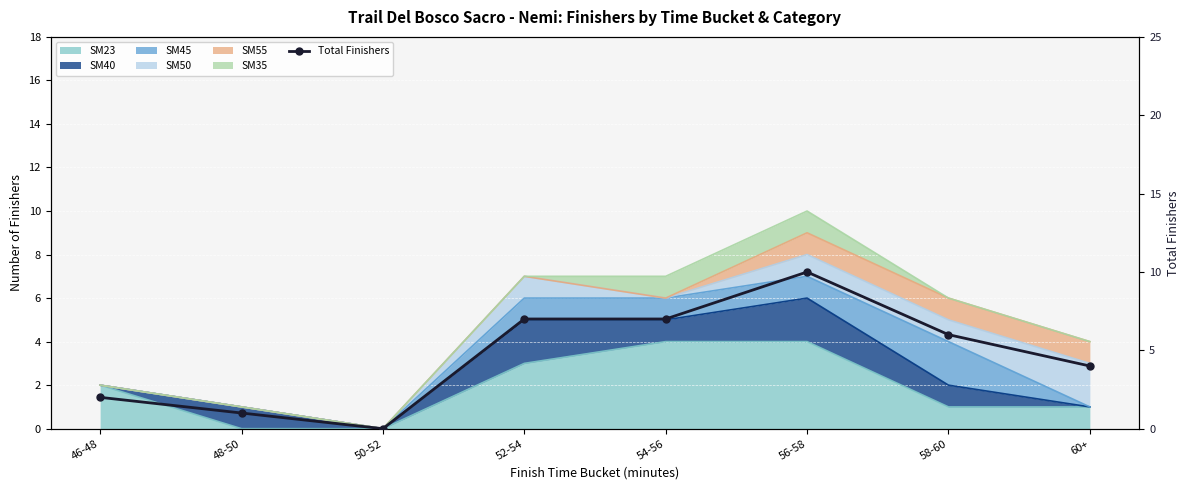

Where does the data first go above 6?

52-54